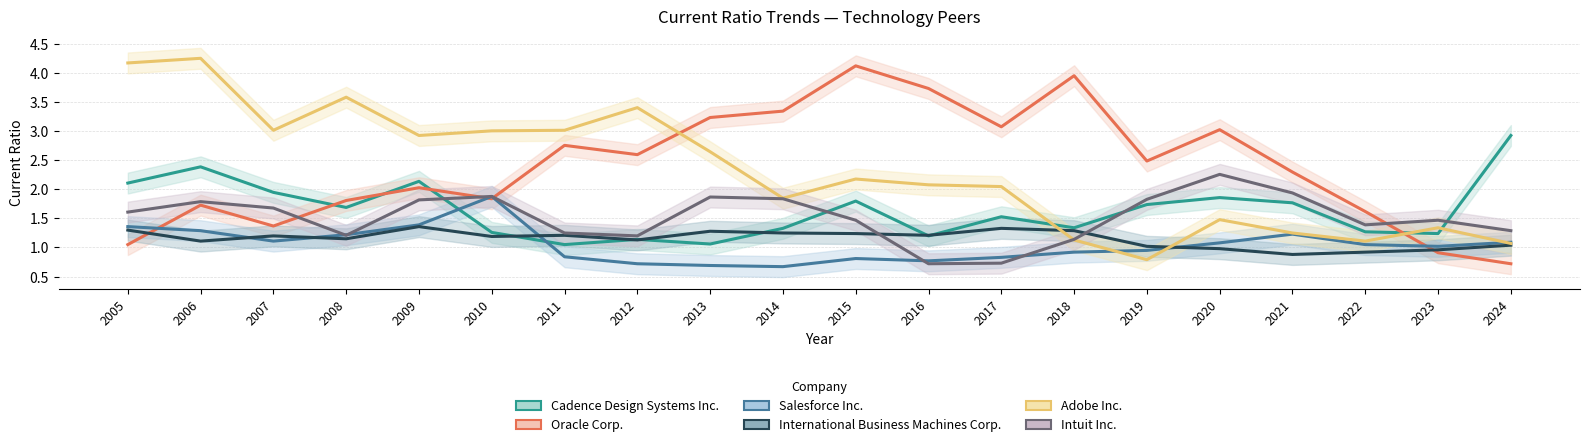

List the series in order of their peak value, lowest first.

International Business Machines Corp., Salesforce Inc., Intuit Inc., Cadence Design Systems Inc., Oracle Corp., Adobe Inc.